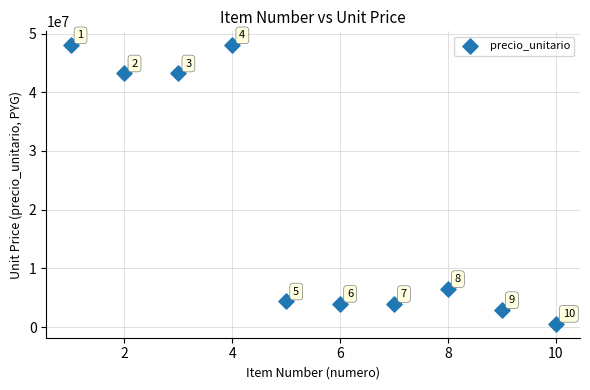

What is the range of X values (max minus min)?

9